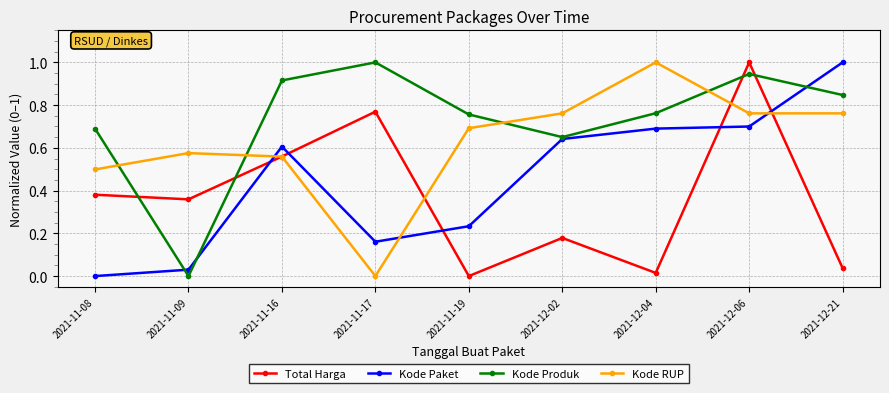

True or false: Kode Produk has more than 2 points higher than both neighbors.

False